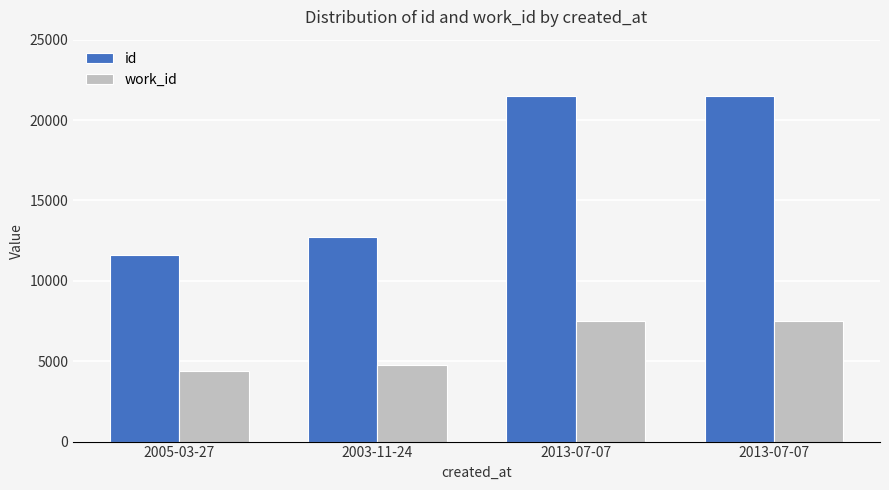

What is the total value across all series at 2013-07-07?

28974